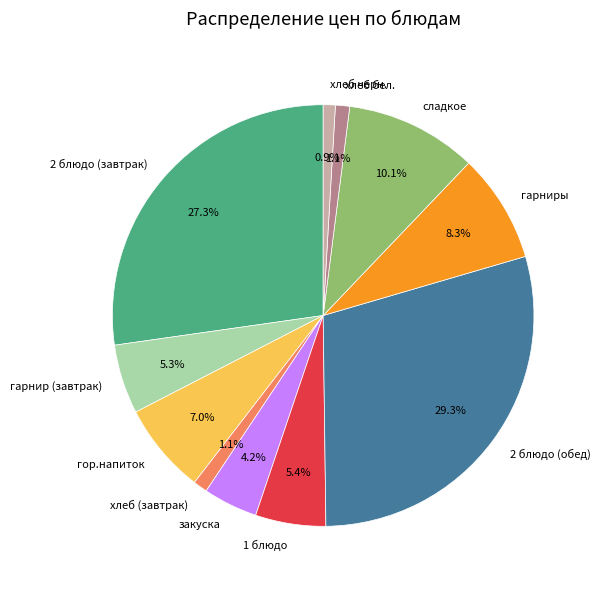

Between сладкое and хлеб бел., which is larger?

сладкое